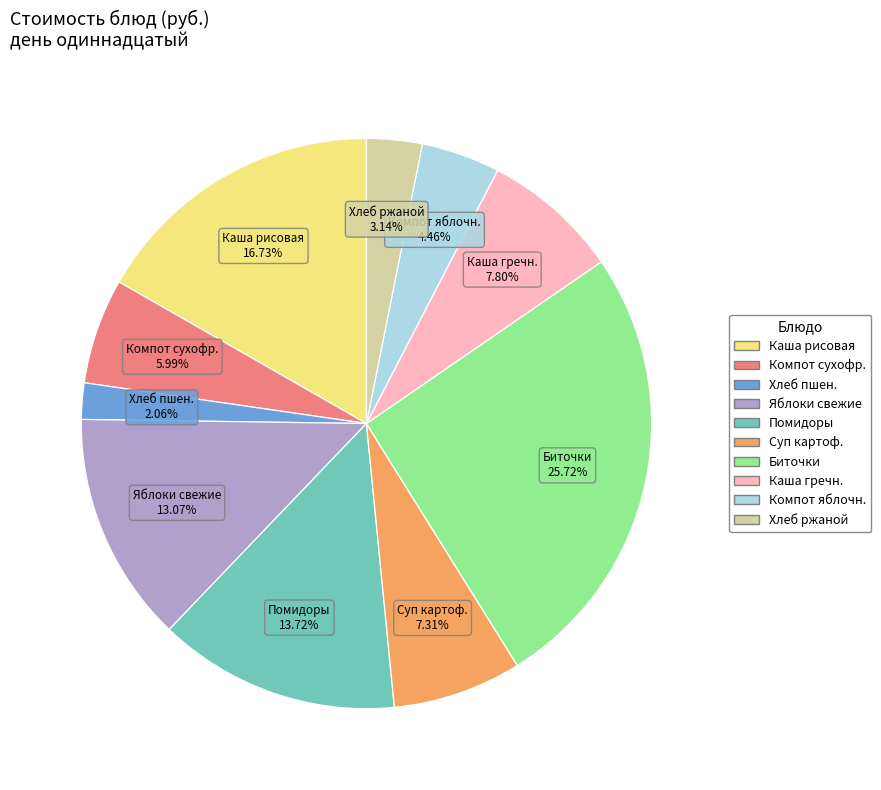

Is there a majority slice in this chart?

No